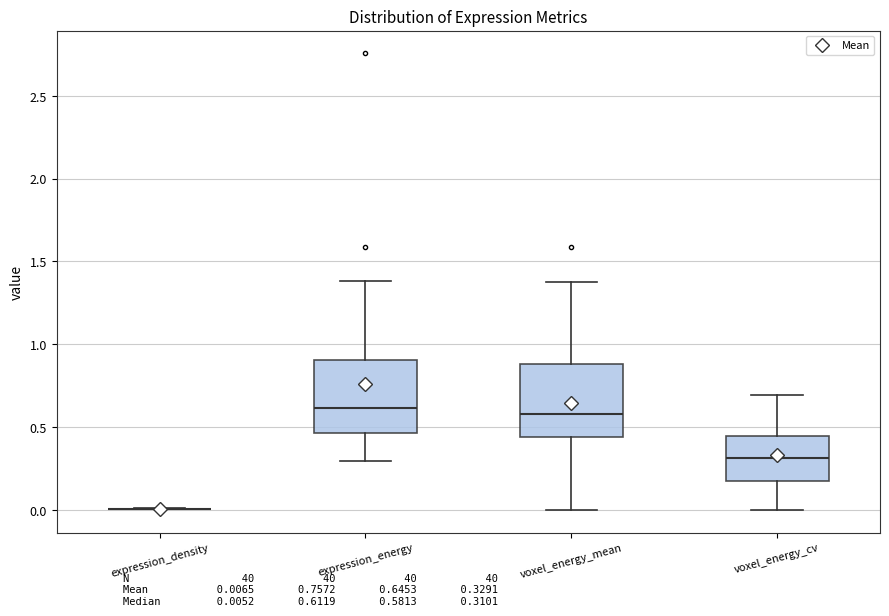

Reading left to right, transcribe this box plot: for each box, give where its median line is, the range the box spans, and where its two whiskers end, as read against the y-axis. The values are not printed on the chart, so give them approximately, as read against the axis.

expression_density: box collapsed to a line at 0.00, whiskers 0.00 to 0.00
expression_energy: median 0.60, box 0.45 to 0.90, whiskers 0.30 to 1.40
voxel_energy_mean: median 0.60, box 0.45 to 0.90, whiskers 0.00 to 1.35
voxel_energy_cv: median 0.30, box 0.20 to 0.45, whiskers 0.00 to 0.70